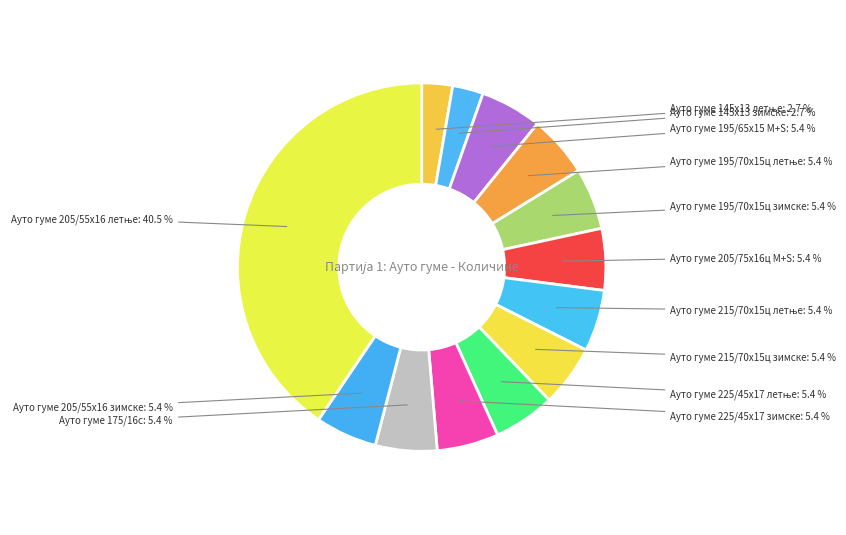

Is there a majority slice in this chart?

No